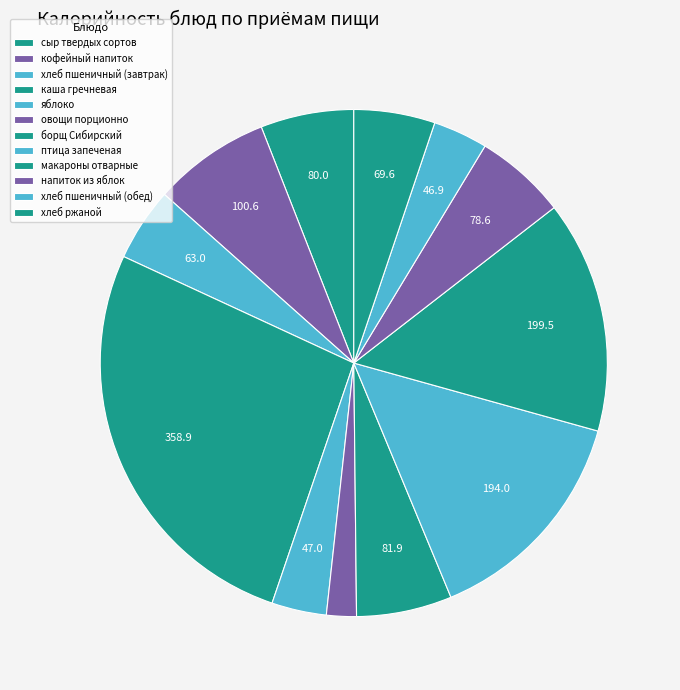

What is the smallest slice in the pie chart?

овощи порционно